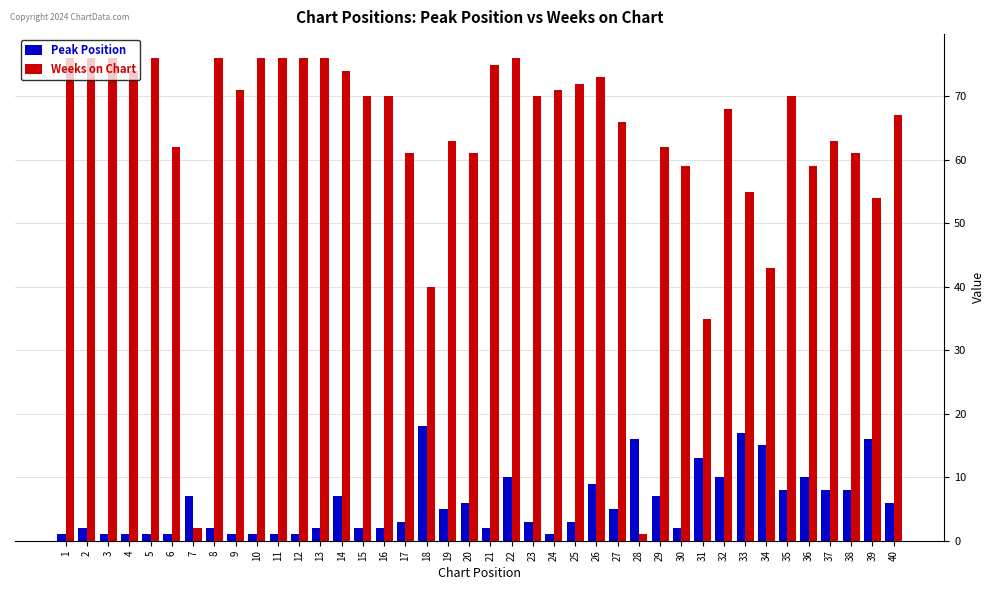

The Weeks on Chart series shows 35 at 31. True or false?

True